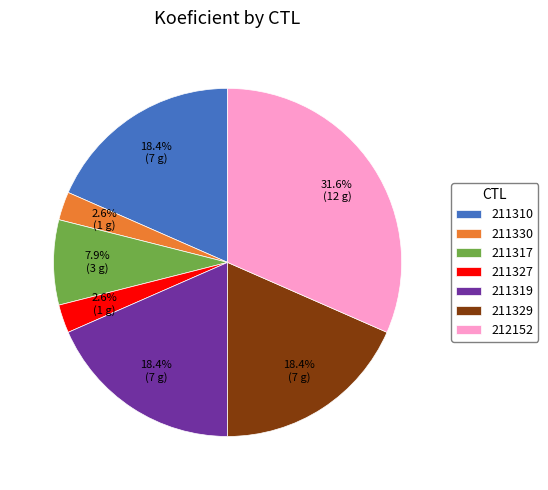

To the nearest percent, what is the difference between the largest and smallest slice percentages?

29%